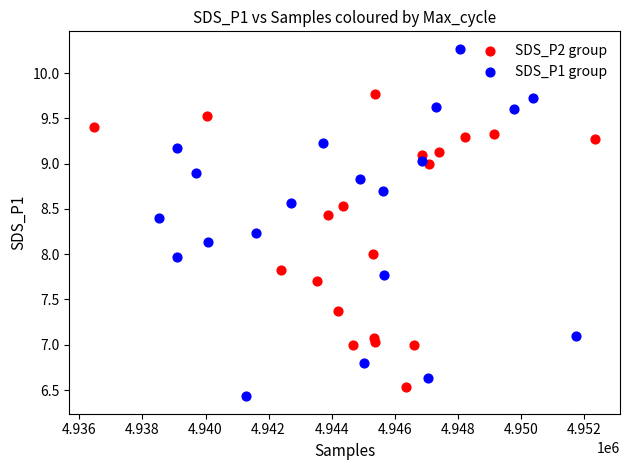

Which series contains the highest Y value?

SDS_P1 group